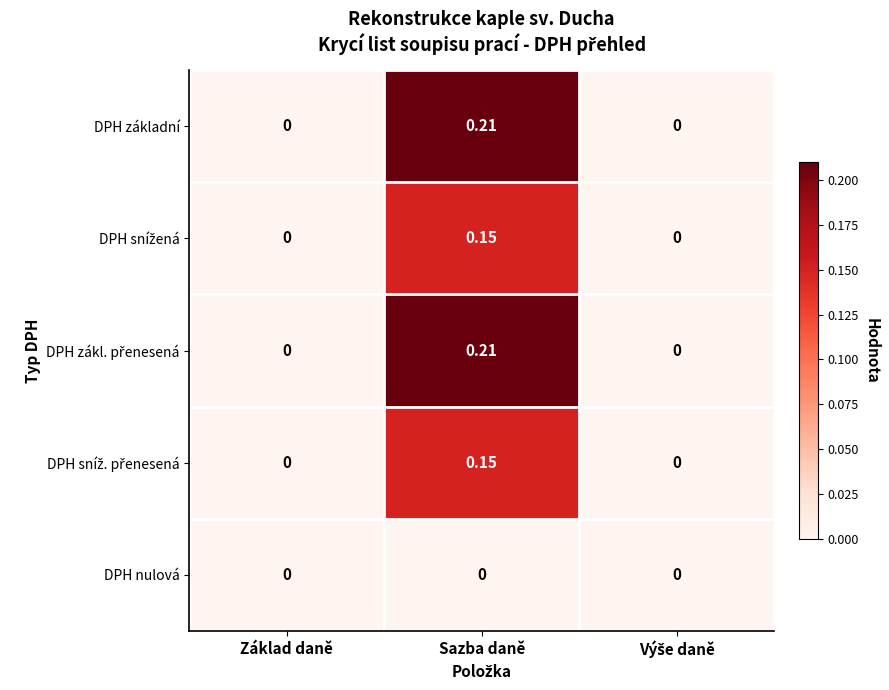

Which category has the highest value across all series?

Sazba daně